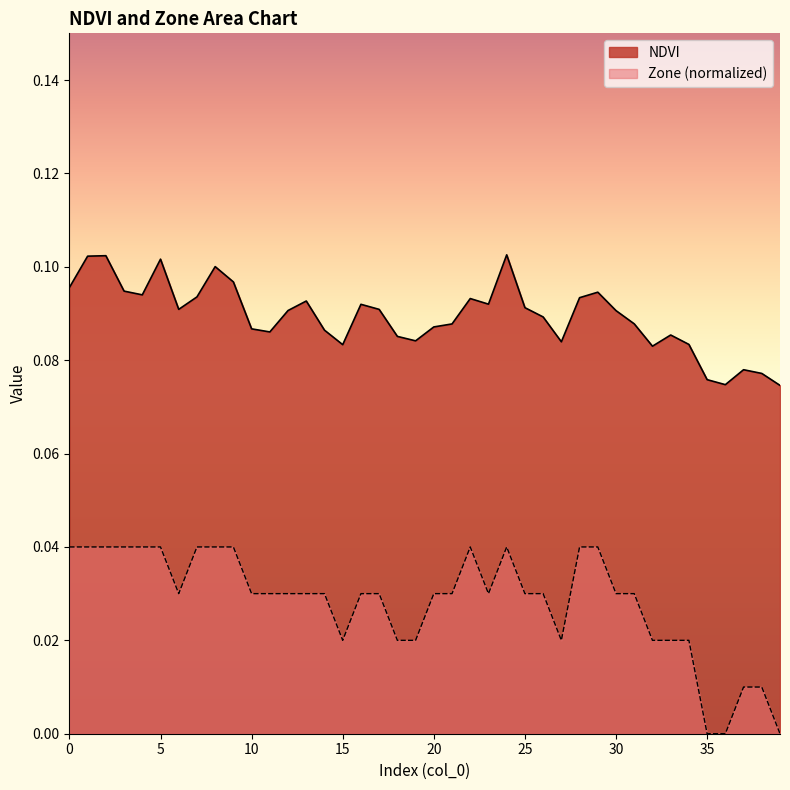

Reading right to left, list all the values displayed in this chart.

NDVI: 39=0.1	38=0.1	37=0.1	36=0.1	35=0.1	34=0.1	33=0.1	32=0.1	31=0.1	30=0.1	29=0.1	28=0.1	27=0.1	26=0.1	25=0.1	24=0.1	23=0.1	22=0.1	21=0.1	20=0.1	19=0.1	18=0.1	17=0.1	16=0.1	15=0.1	14=0.1	13=0.1	12=0.1	11=0.1	10=0.1	9=0.1	8=0.1	7=0.1	6=0.1	5=0.1	4=0.1	3=0.1	2=0.1	1=0.1	0=0.1
Zone: 39=0.0	38=0.0	37=0.0	36=0.0	35=0.0	34=0.0	33=0.0	32=0.0	31=0.0	30=0.0	29=0.0	28=0.0	27=0.0	26=0.0	25=0.0	24=0.0	23=0.0	22=0.0	21=0.0	20=0.0	19=0.0	18=0.0	17=0.0	16=0.0	15=0.0	14=0.0	13=0.0	12=0.0	11=0.0	10=0.0	9=0.0	8=0.0	7=0.0	6=0.0	5=0.0	4=0.0	3=0.0	2=0.0	1=0.0	0=0.0